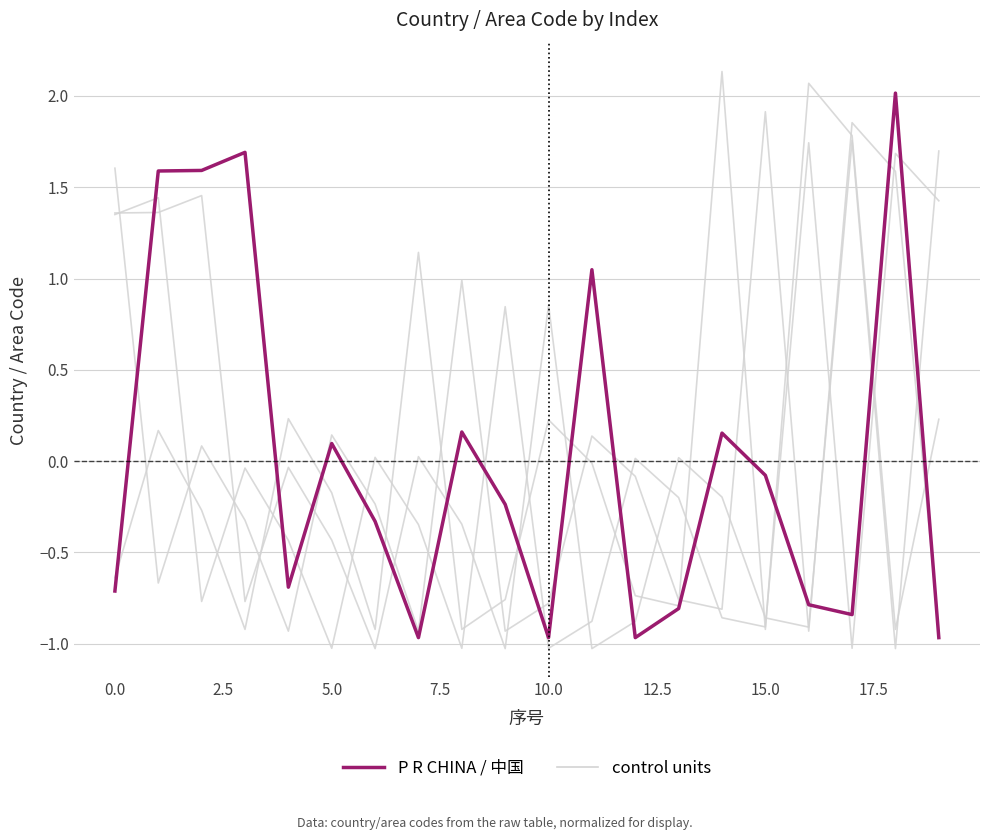

What is the spread (max minus min) of values at 18?

2.9